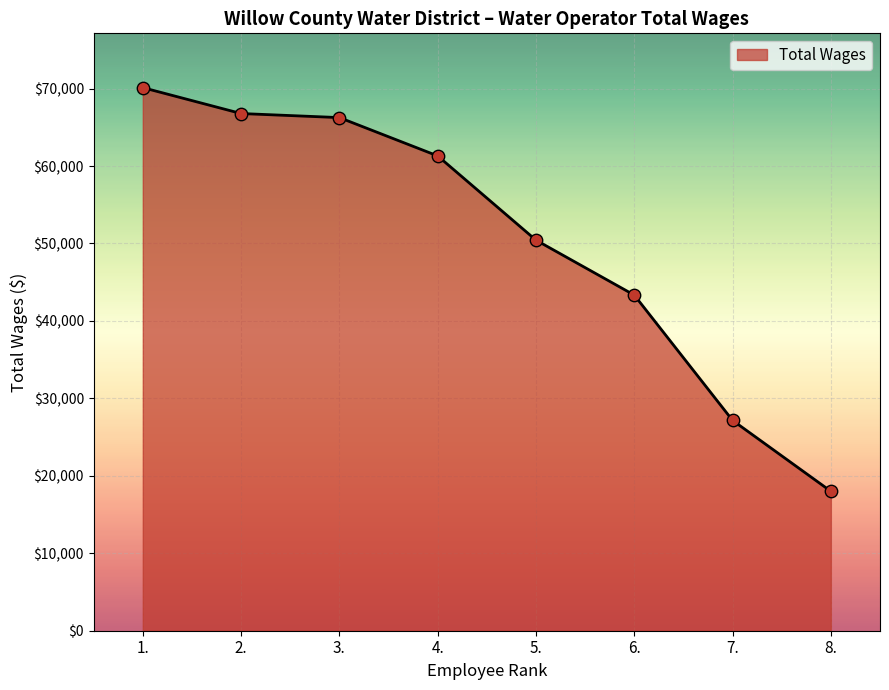

Which has a higher value, 5. or 4.?

4.